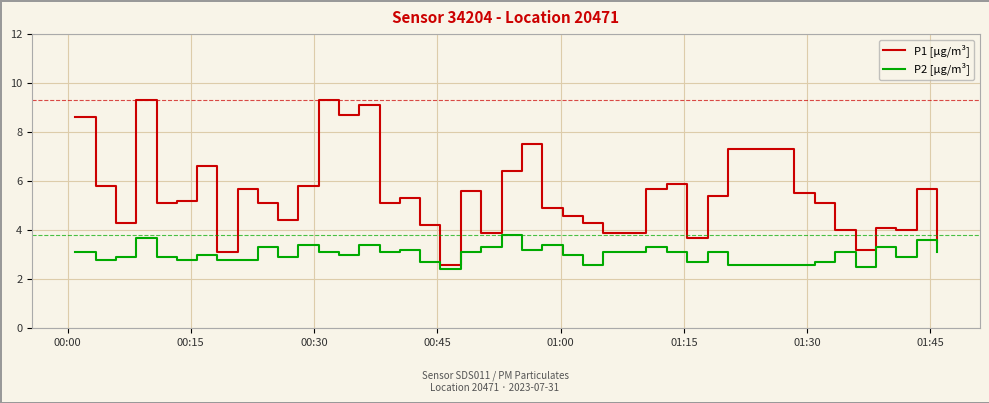

What is the minimum value shown in the chart?

2.4